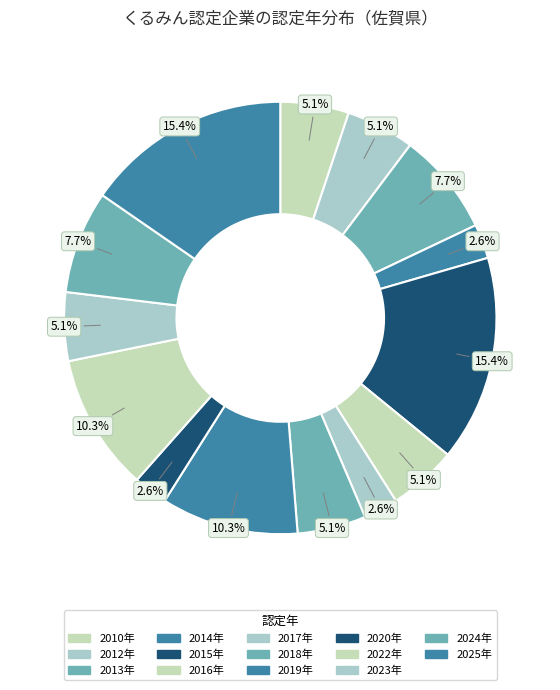

Is there a majority slice in this chart?

No